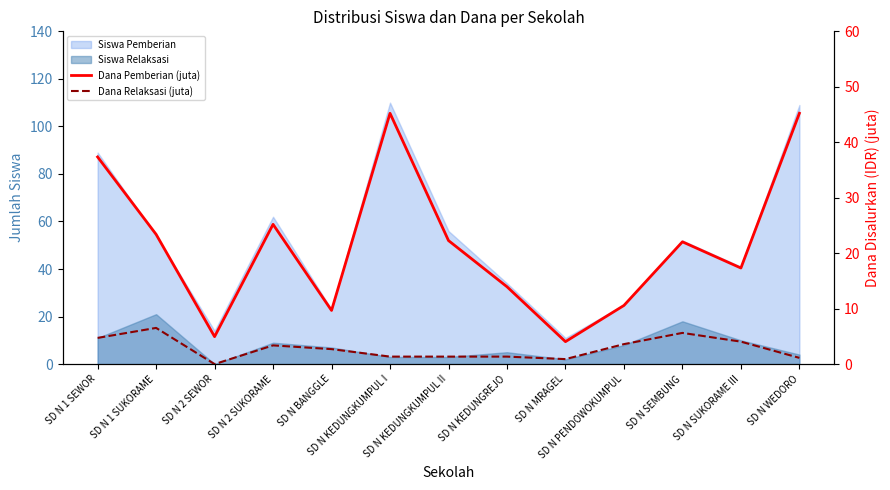

The Dana Pemberian (juta) series shows 9.7 at SD N BANGGLE. True or false?

True